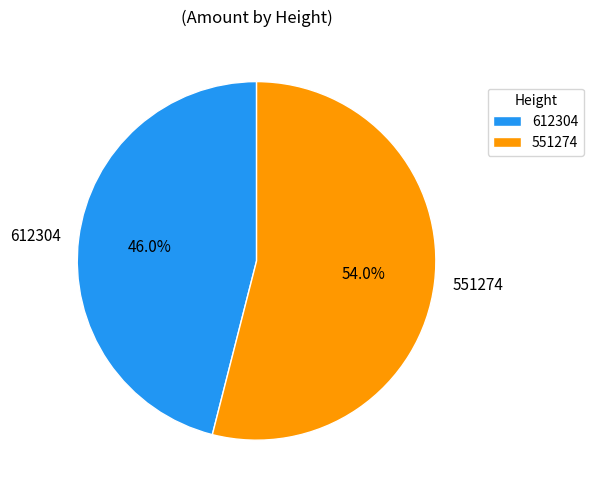

Rank the categories by value from lowest to highest.

612304, 551274